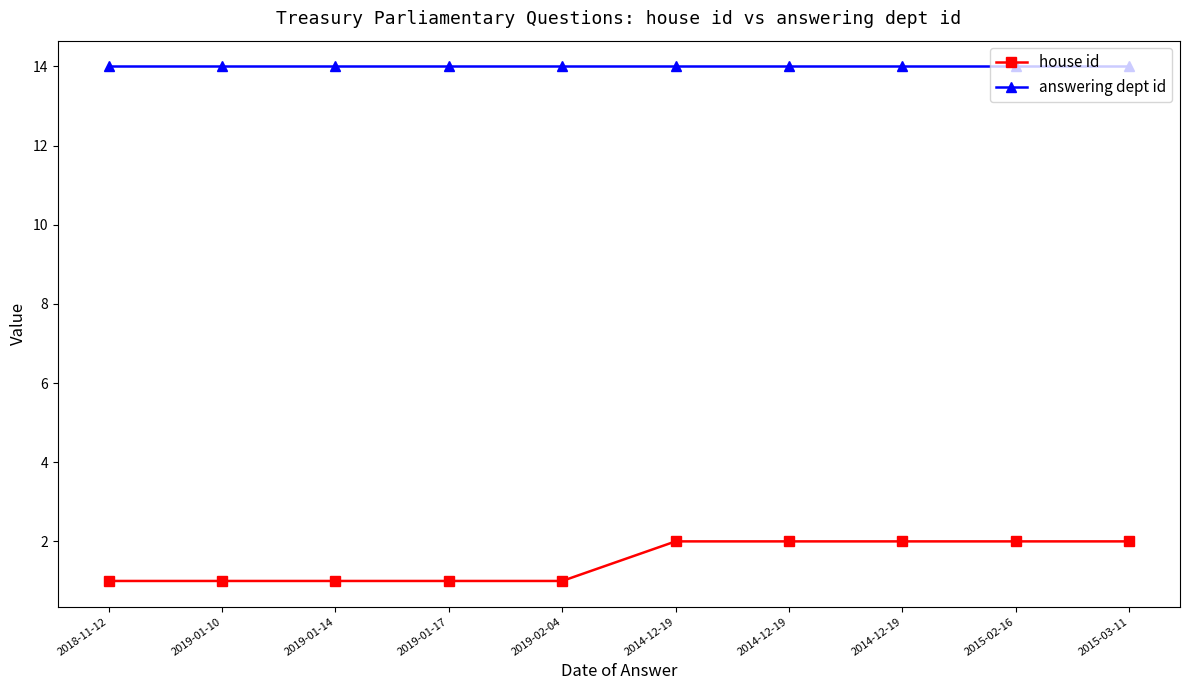

What is the sum of all house id values?

15